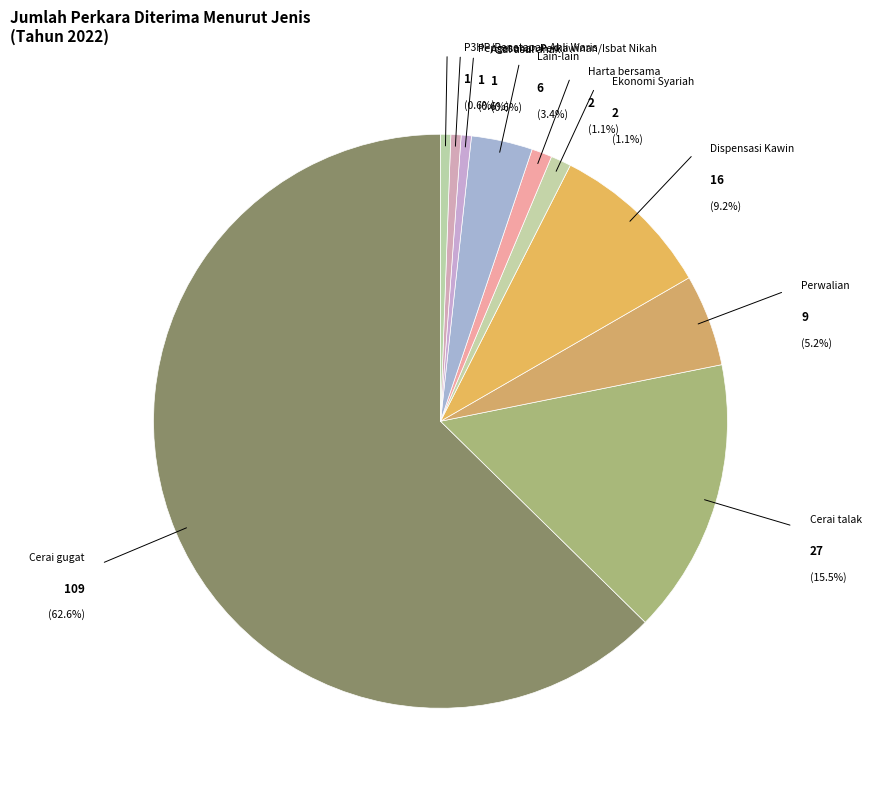

True or false: Cerai gugat accounts for 57% of the total.

False